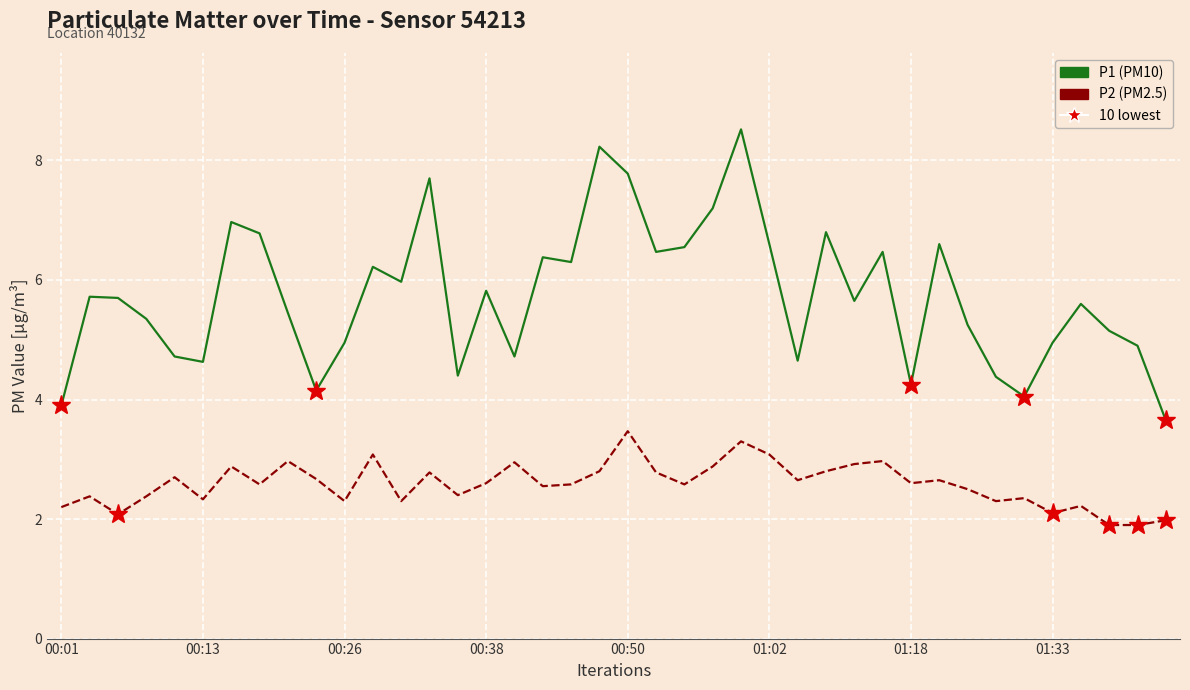

Which series has the widest spread of values?

P1 (PM10)